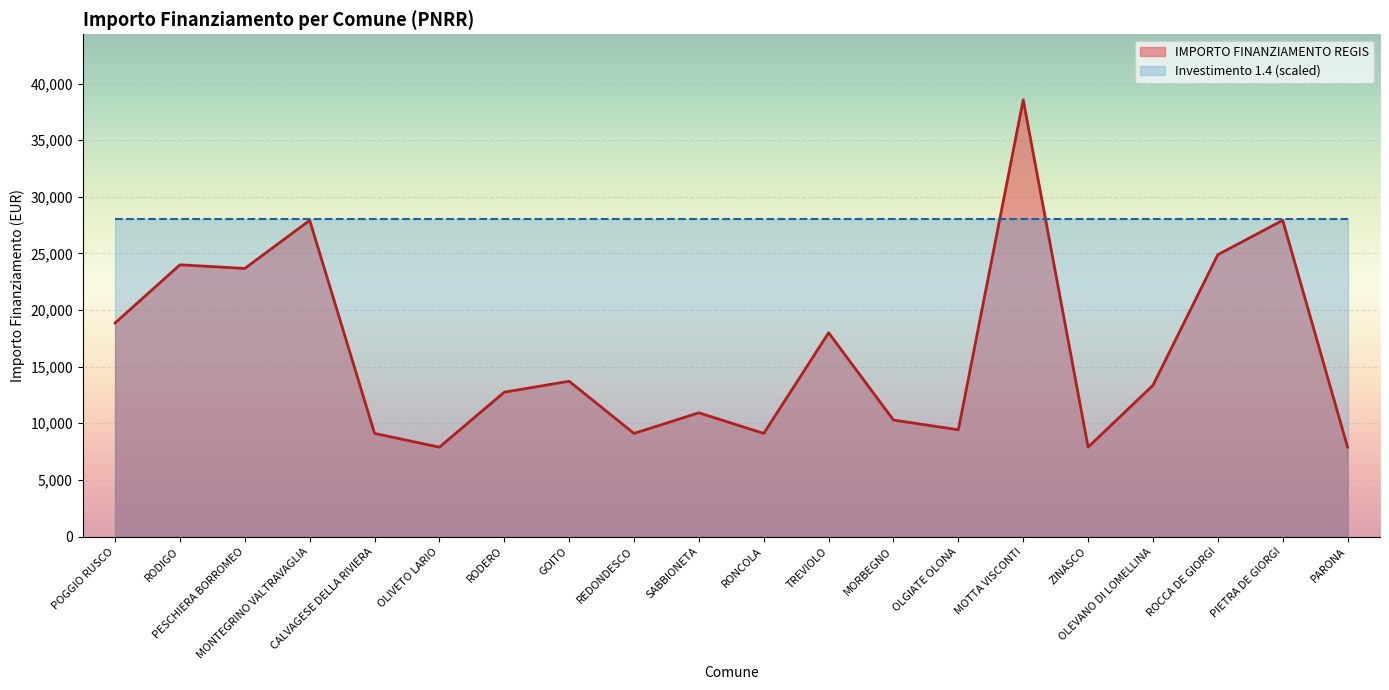

How many values exceed 13354?

9